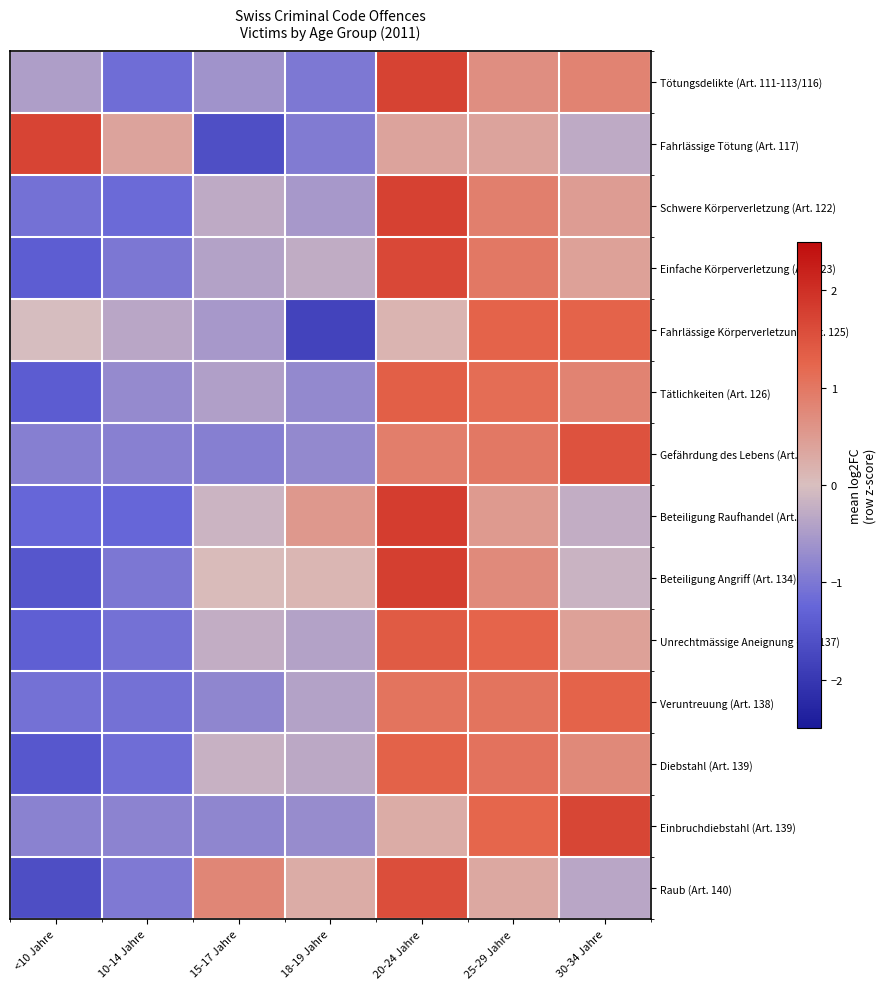

What is the minimum value shown in the chart?

-1.8